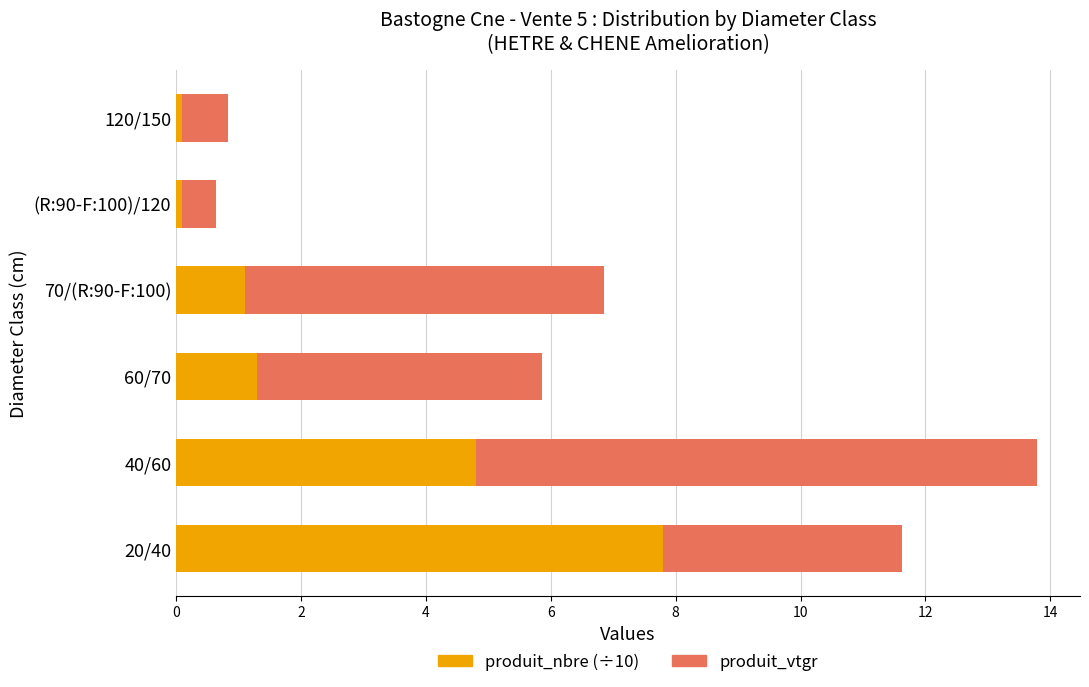

What is the difference between the second highest and minimum values in the produit_nbre (÷10) series?

4.7